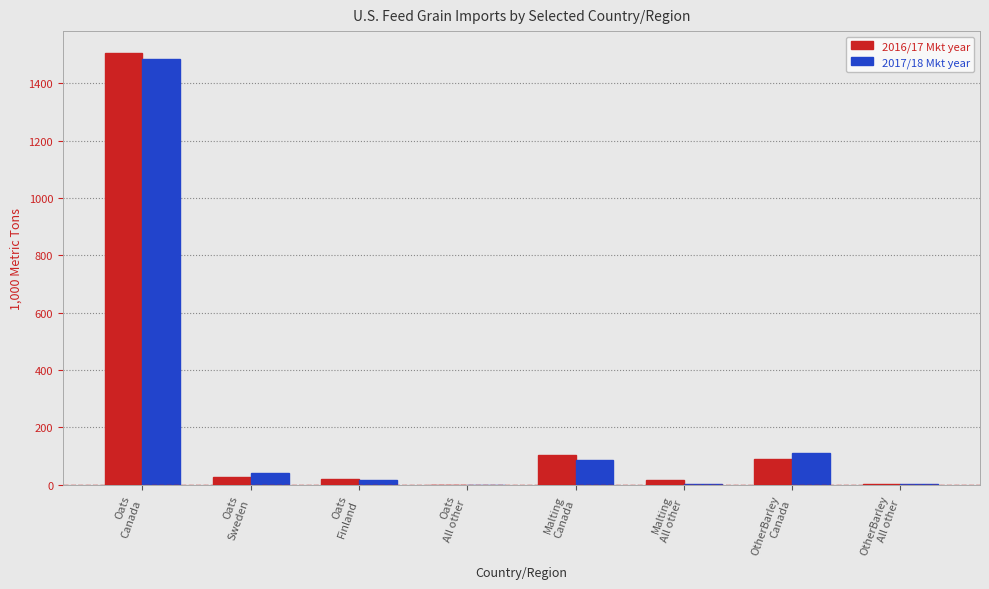

What is the maximum value for 2016/17 Mkt year?

1506.9